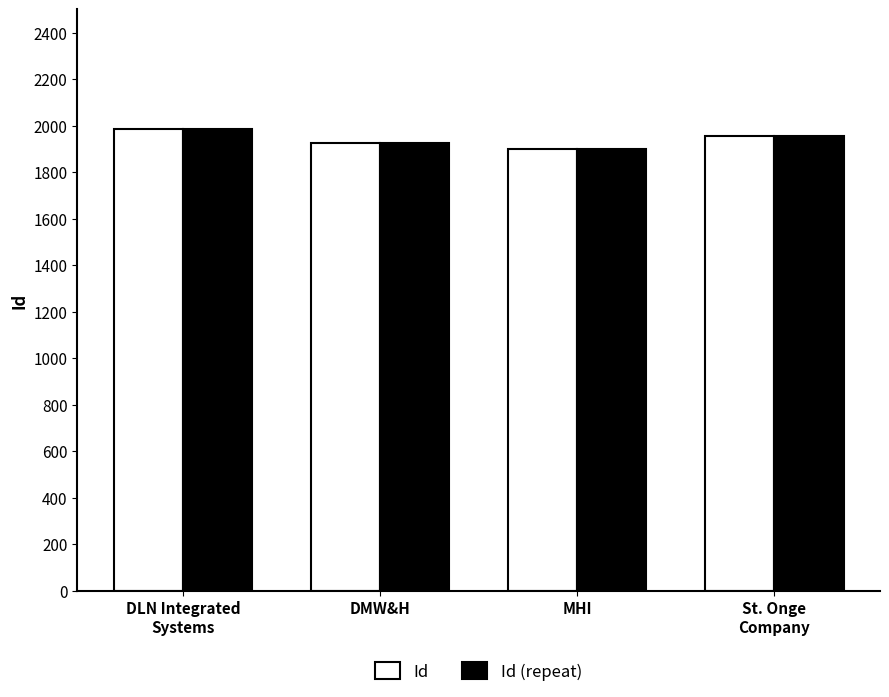

What is the sum of all Id values?

7765